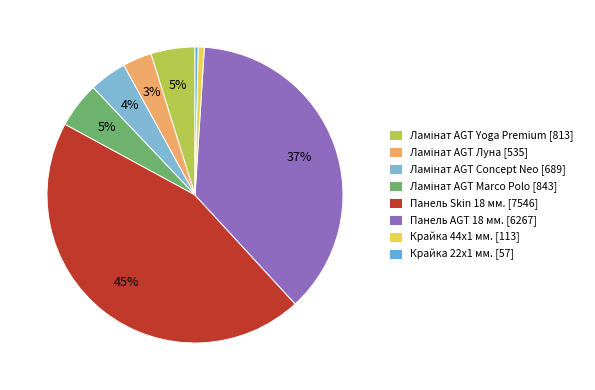

How many segments does this pie chart have?

8